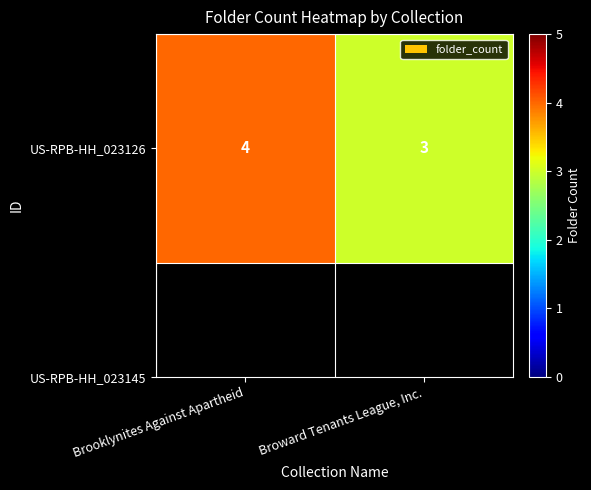

What is the change in value from Brooklynites Against Apartheid to Broward Tenants League, Inc.?

-1